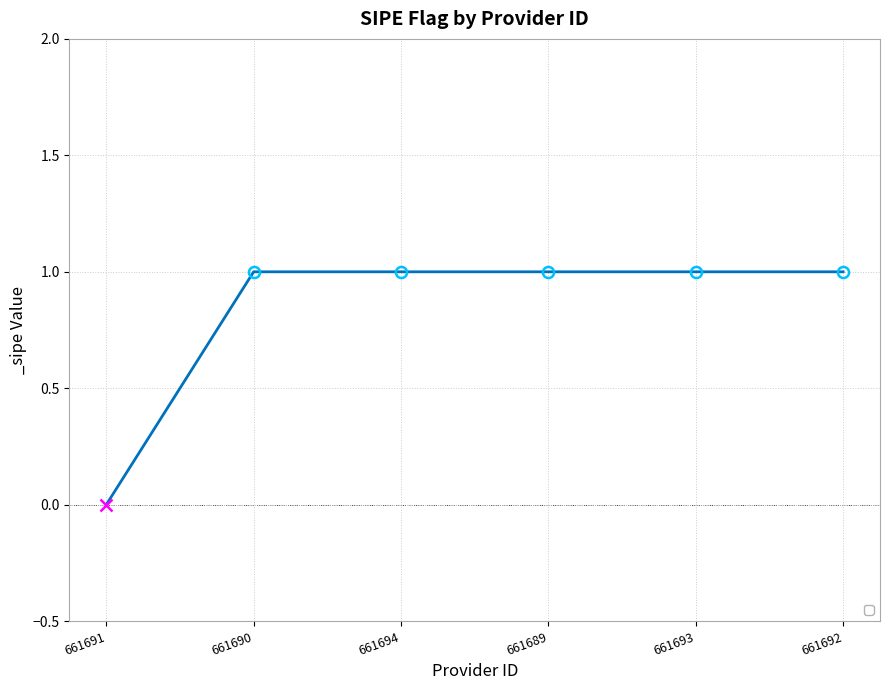

Count the values in the range 1 to 2.

5